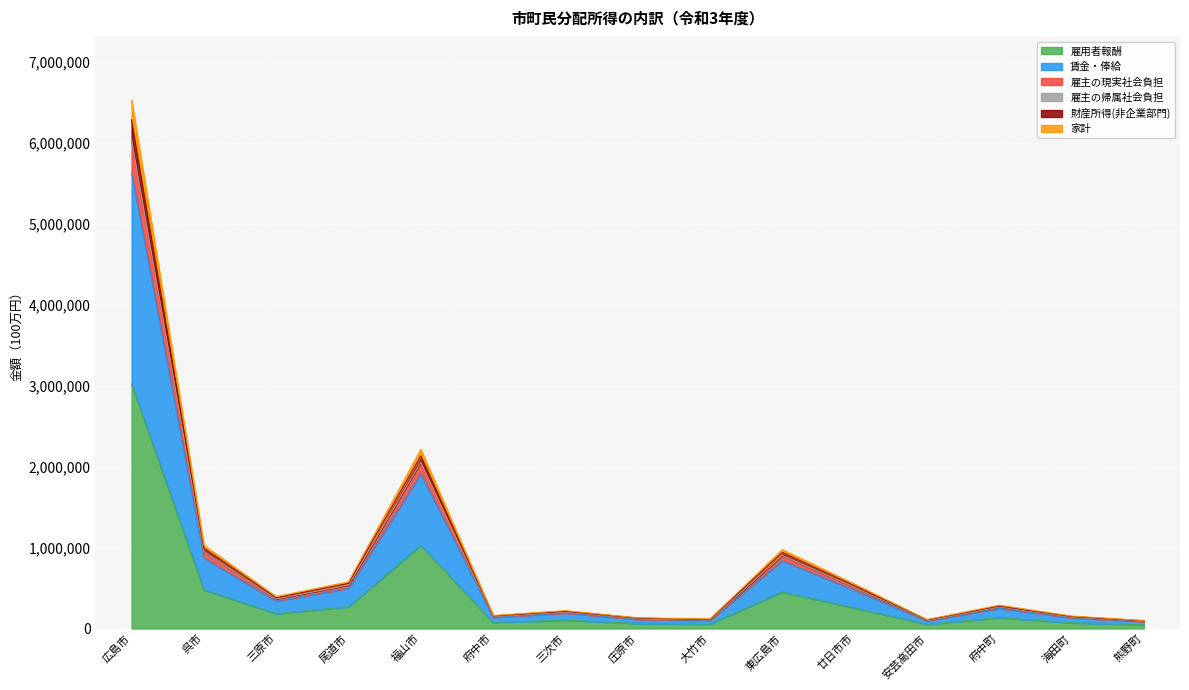

True or false: 雇主の現実社会負担 and 雇用者報酬 intersect in this chart.

False